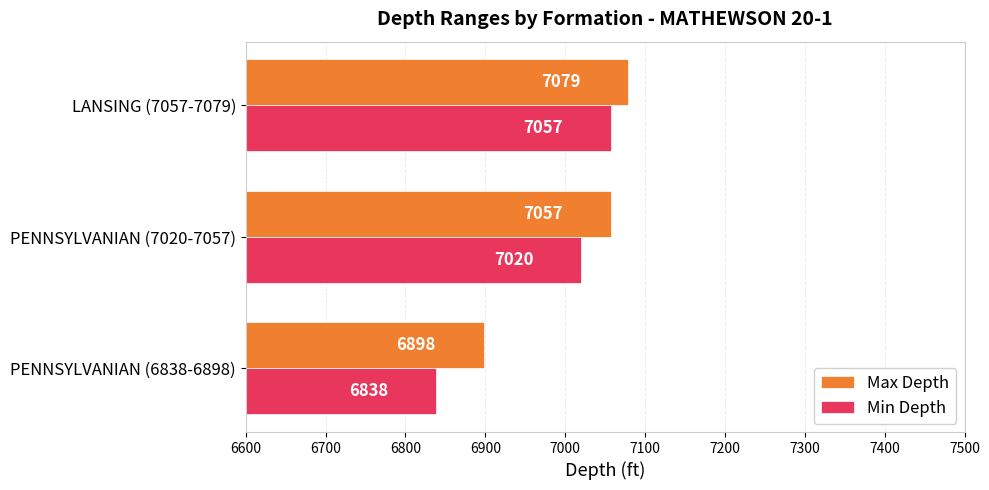

What is the sum of all Max Depth values?

21034